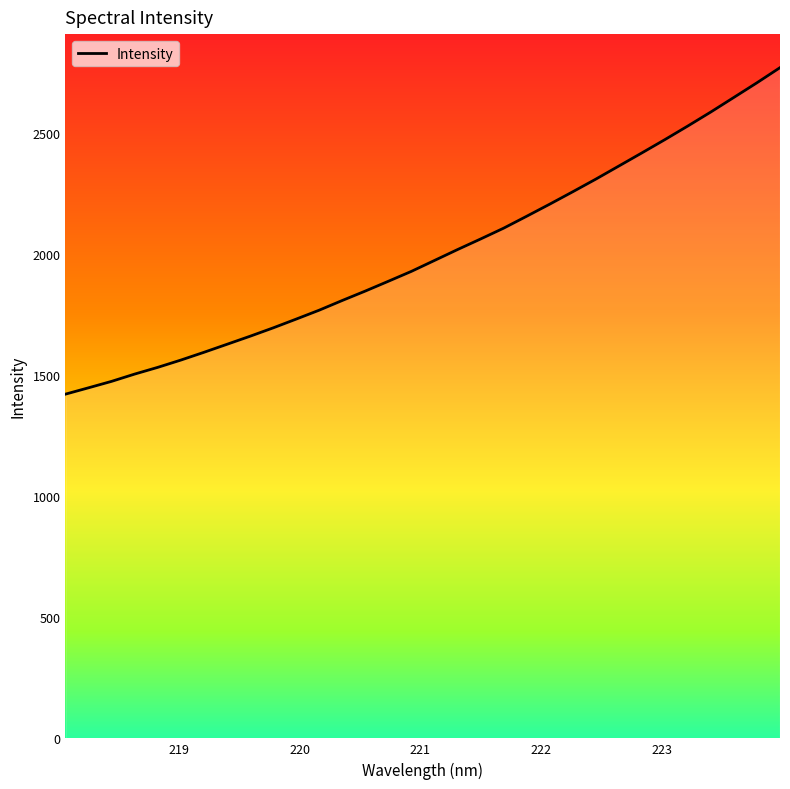

Does the chart display data point markers on the line(s)?

No